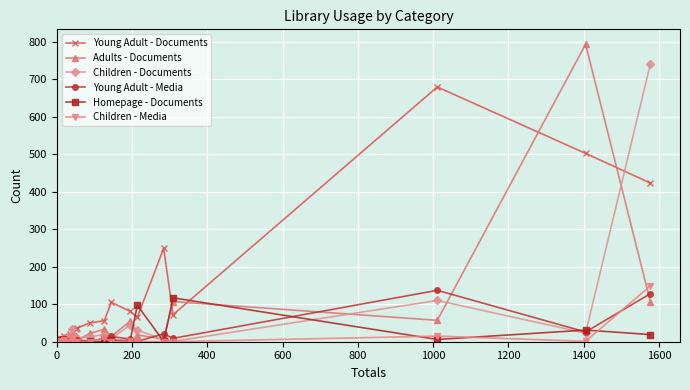

Reading right to left, list all the values displayed in this chart.

Young Adult - Documents: 423	502	679	72	249	65	81	105	56	50	36	34	29	0	0	21	2	14	8	6	8	5	6	0	8	1	3	5	7	3	6	0	1	0	0	2	2	1	1	1
Adults - Documents: 107	793	57	107	7	18	55	14	33	22	4	16	12	0	4	0	1	3	8	1	1	5	4	0	0	6	3	3	0	2	0	4	0	3	2	0	0	0	0	0
Children - Documents: 740	23	110	1	6	31	45	8	19	13	9	1	1	35	19	11	11	1	0	0	2	0	0	5	0	0	0	0	0	0	0	0	2	0	0	0	0	0	0	0
Young Adult - Media: 128	26	137	9	21	1	7	14	9	1	5	0	1	5	0	0	0	0	0	1	3	2	0	0	1	0	0	0	0	1	0	0	0	0	0	0	0	0	0	0
Homepage - Documents: 19	31	6	117	1	97	3	4	0	1	0	1	0	0	0	2	0	1	2	7	0	0	0	5	0	1	1	0	0	0	0	0	0	0	0	0	0	0	0	0
Children - Media: 149	1	15	0	0	1	1	0	9	0	0	0	0	5	16	0	4	0	0	0	0	0	0	0	0	0	0	0	0	0	0	0	0	0	0	0	0	0	0	0